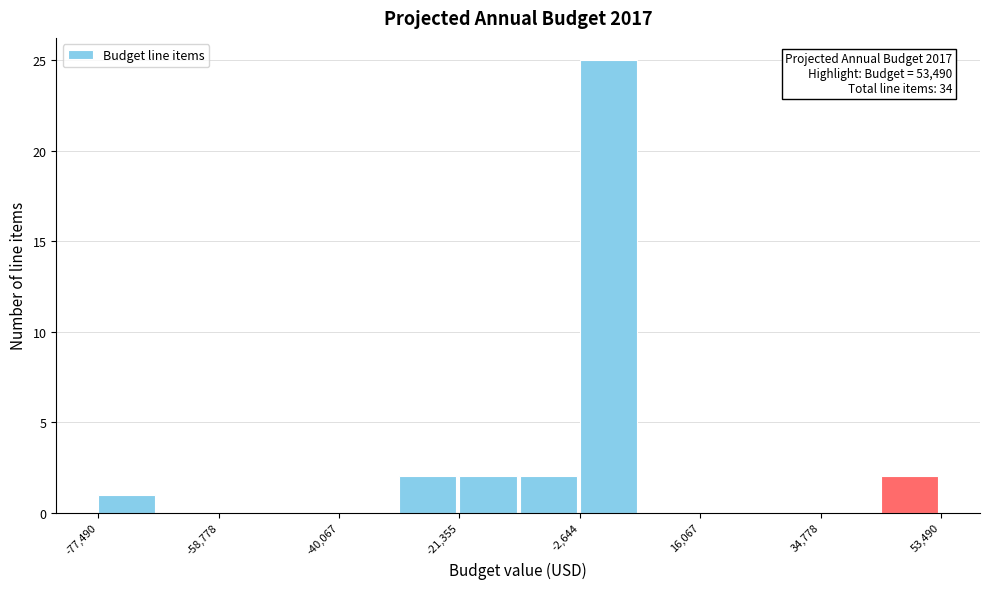

Which range on the x-axis has the tallest bar?

-2000 to 6000